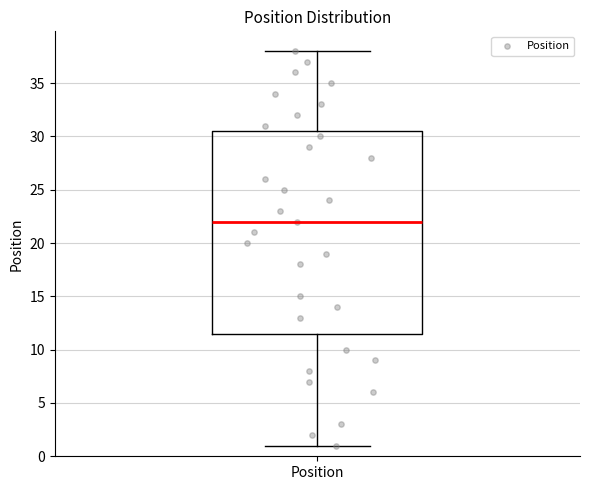

Read this box plot against the y-axis: the position of the median line, the range covered by the box, and the ends of both whiskers. The values are not printed on the chart, so give them approximately, as read against the axis.

median 22.0, box 11.5 to 30.5, whiskers 1.0 to 38.0